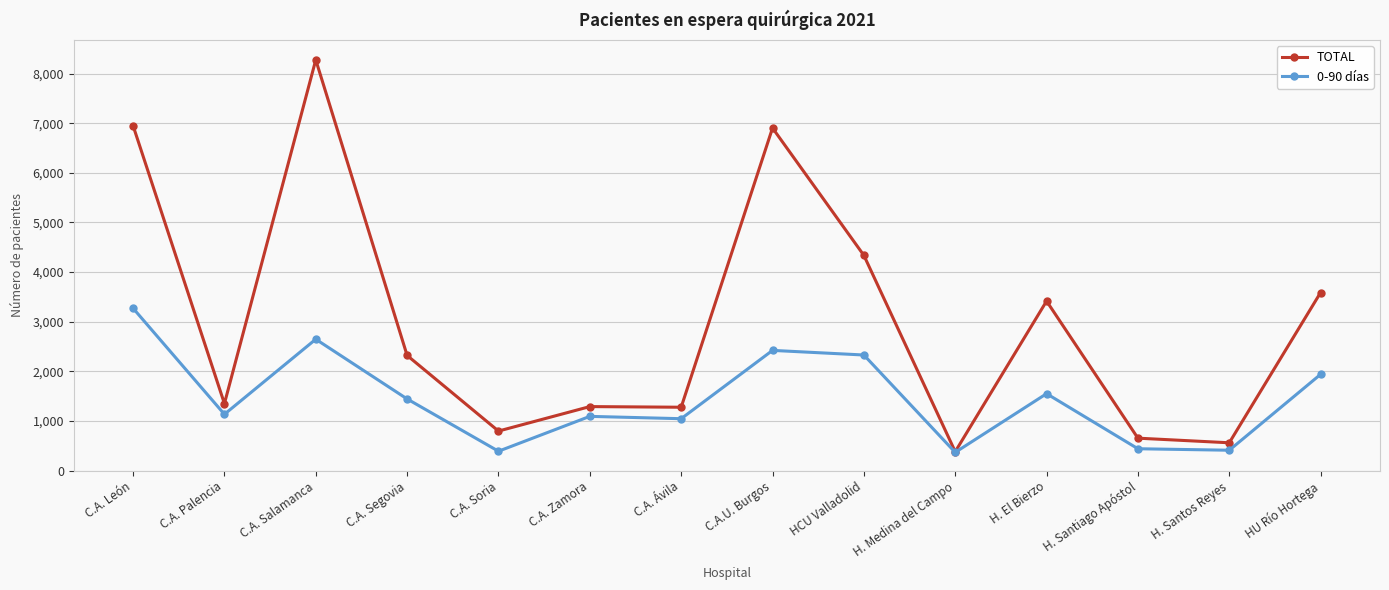

True or false: TOTAL has a value of 410 at C.A. Soria.

False